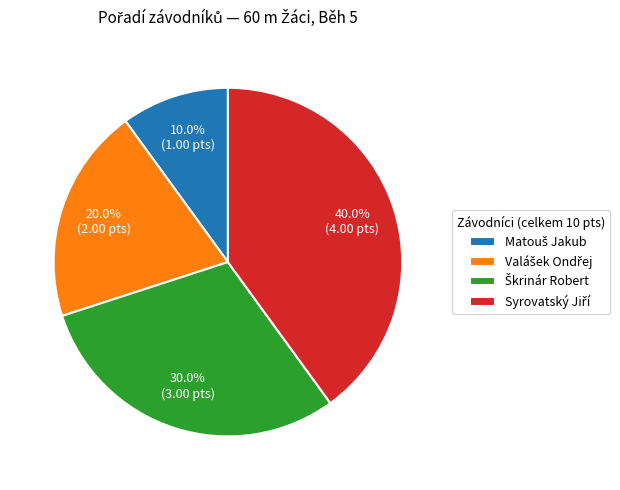

Does any single category account for the majority?

No